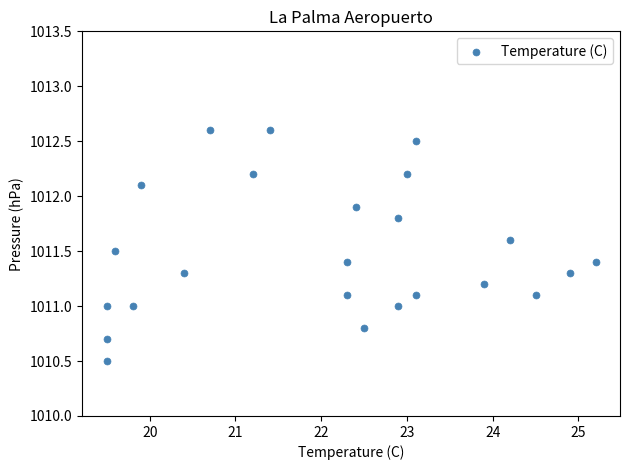

What is the range of X values (max minus min)?

5.7